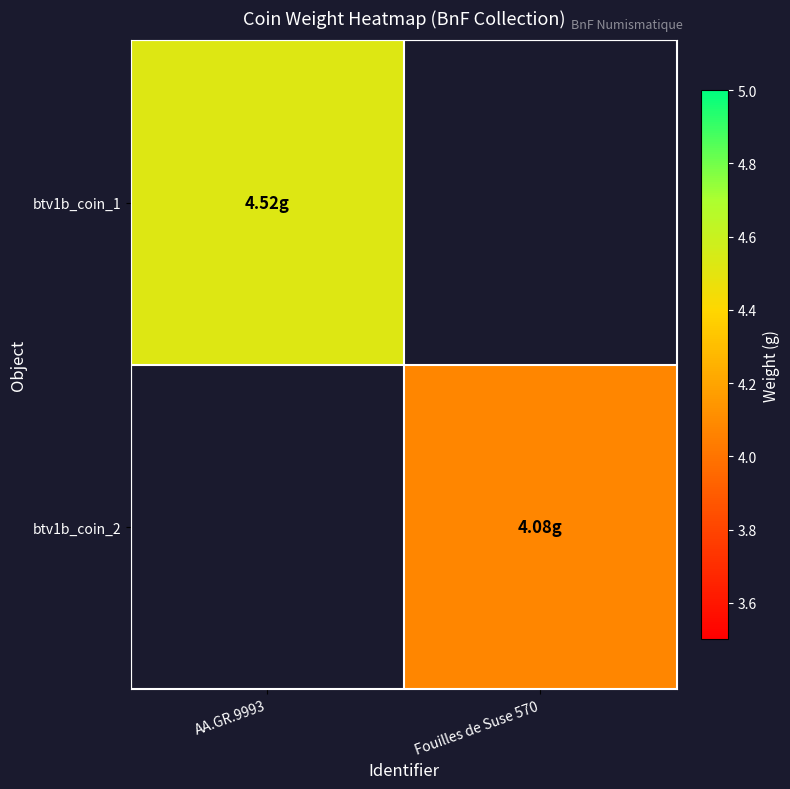

How many distinct data groups are displayed?

2